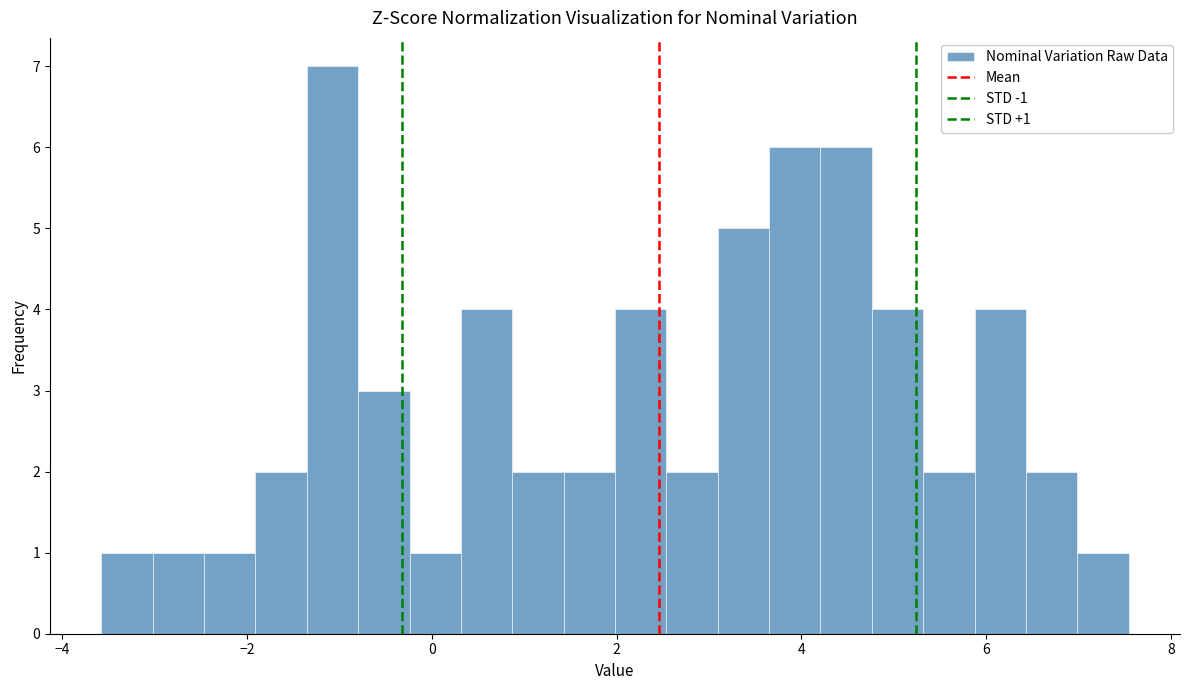

Around what value on the x-axis is the tallest bar? Give the approximate position of its centre, as read against the axis.

-1.0